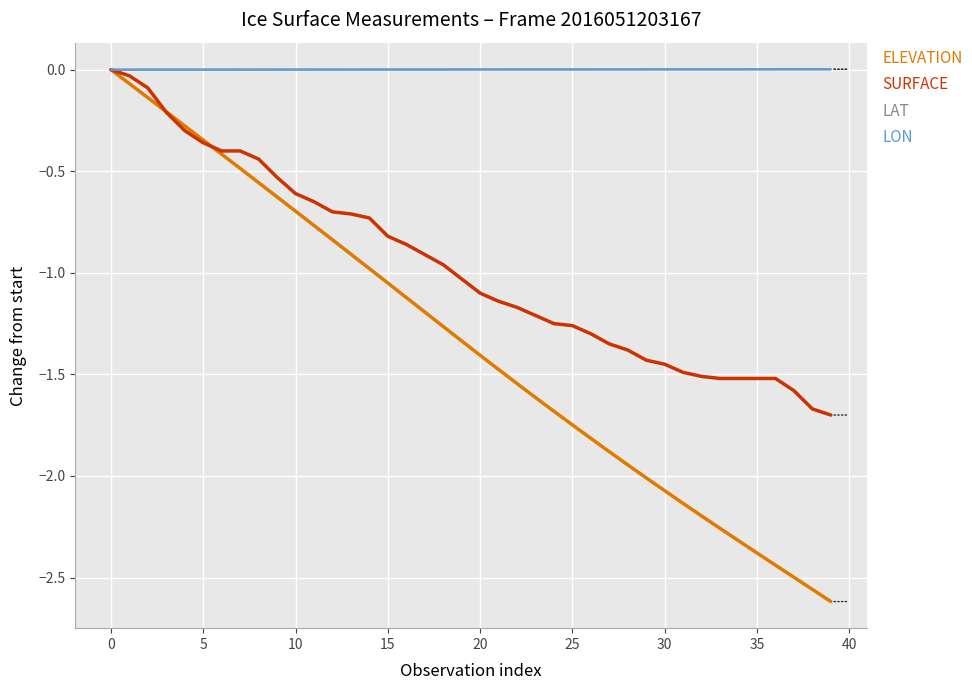

After their last crossing, which series has the higher values: ELEVATION or SURFACE?

SURFACE